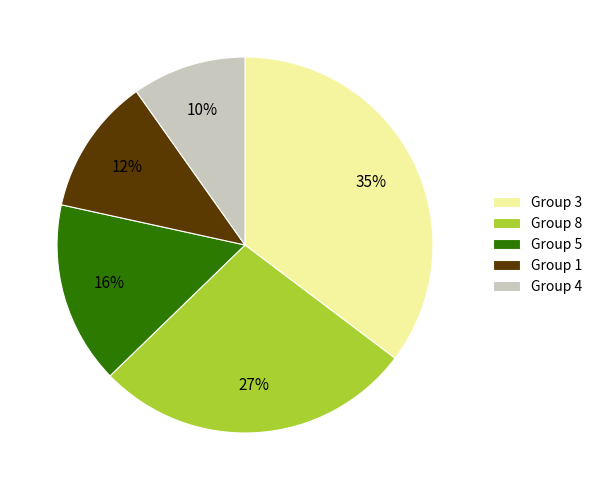

Approximately how many times larger is the value at Group 4 compared to Group 1?

0.8